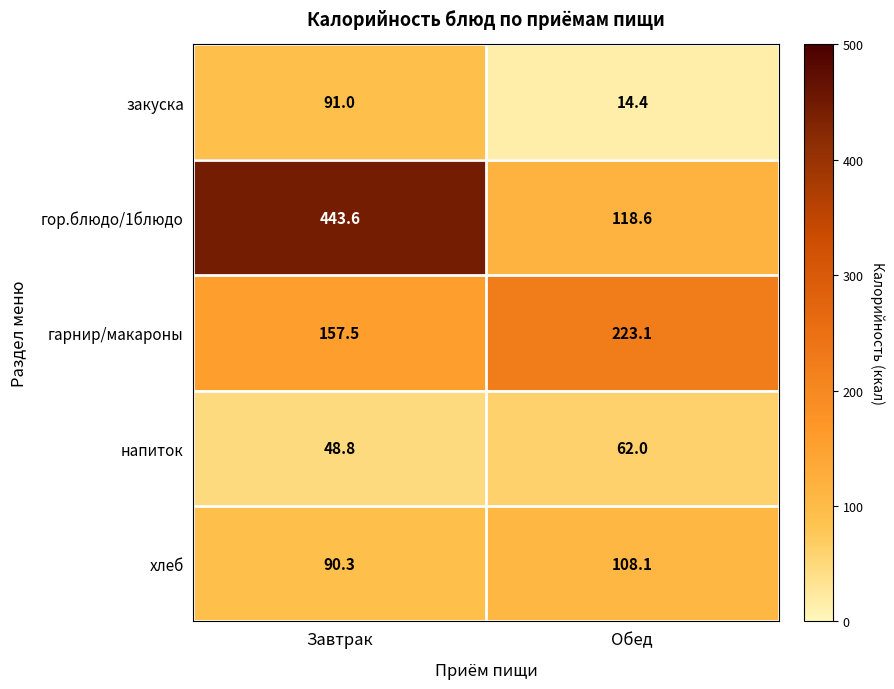

Which series has the largest total across all categories?

гор.блюдо/1блюдо